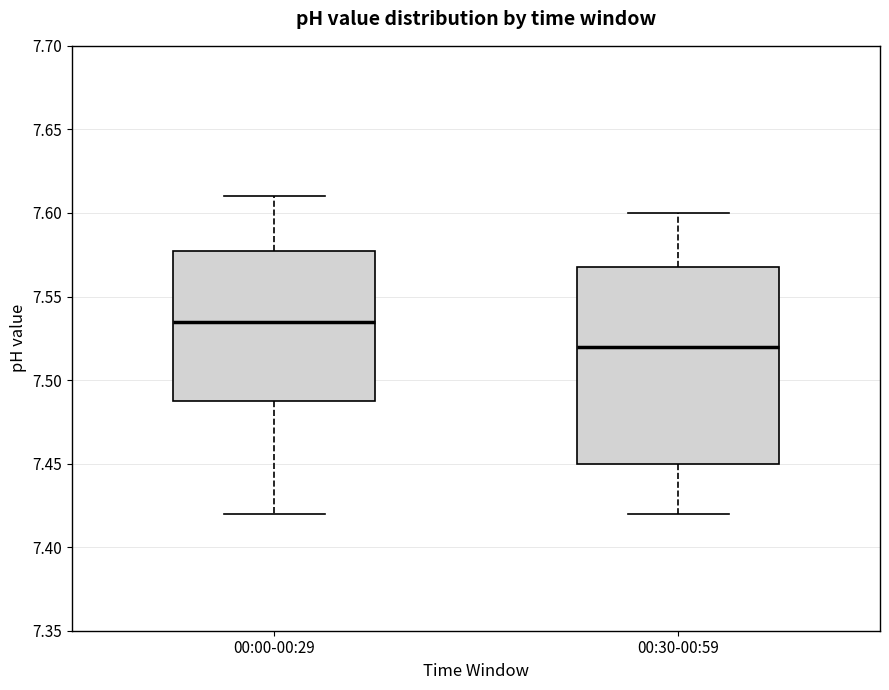

Reading left to right, transcribe this box plot: for each box, give where its median line is, the range the box spans, and where its two whiskers end, as read against the y-axis. The values are not printed on the chart, so give them approximately, as read against the axis.

00:00-00:29: median 7.535, box 7.490 to 7.580, whiskers 7.420 to 7.610
00:30-00:59: median 7.520, box 7.450 to 7.570, whiskers 7.420 to 7.600